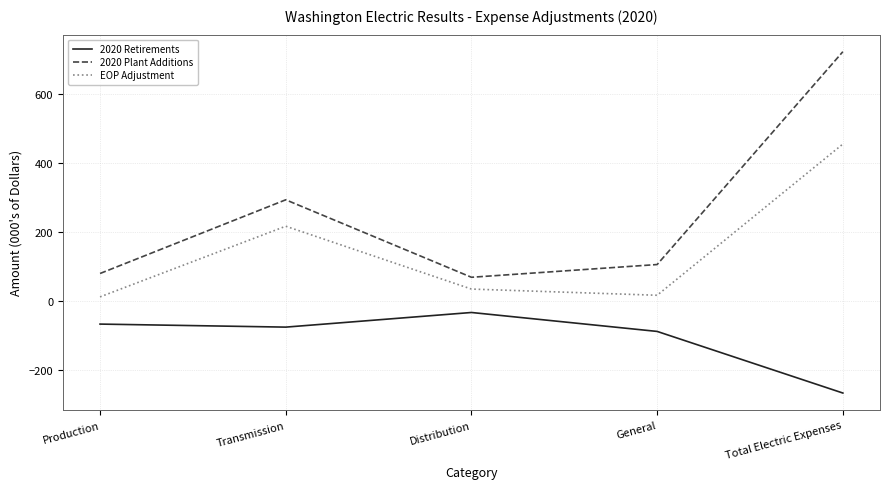

What is the difference between the second highest and minimum values in the EOP Adjustment series?

205.2